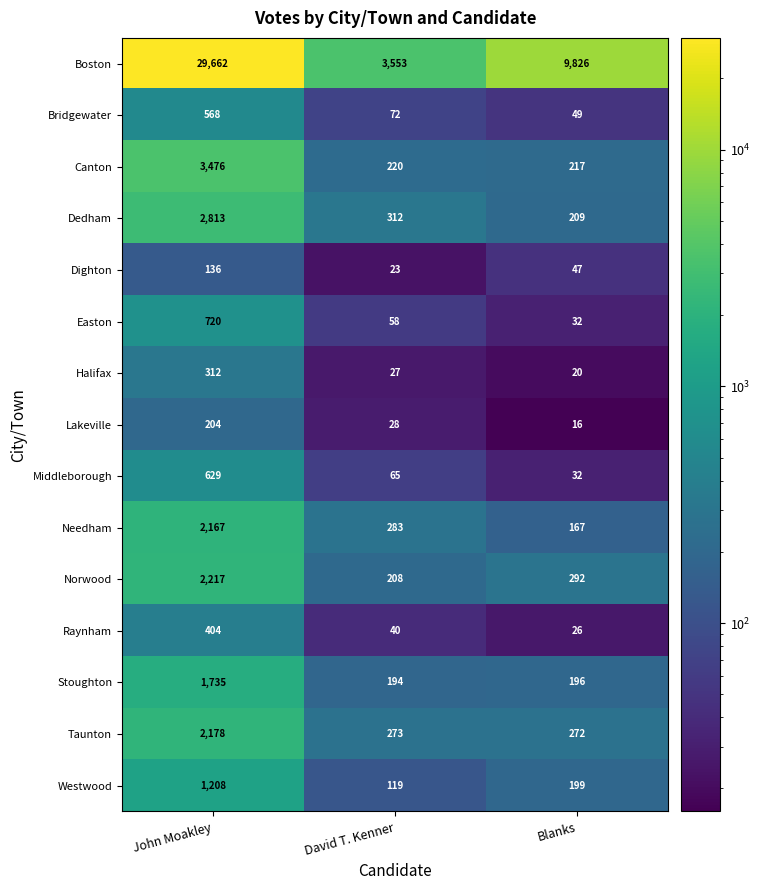

Which series changed the most between David T. Kenner and Blanks?

Boston